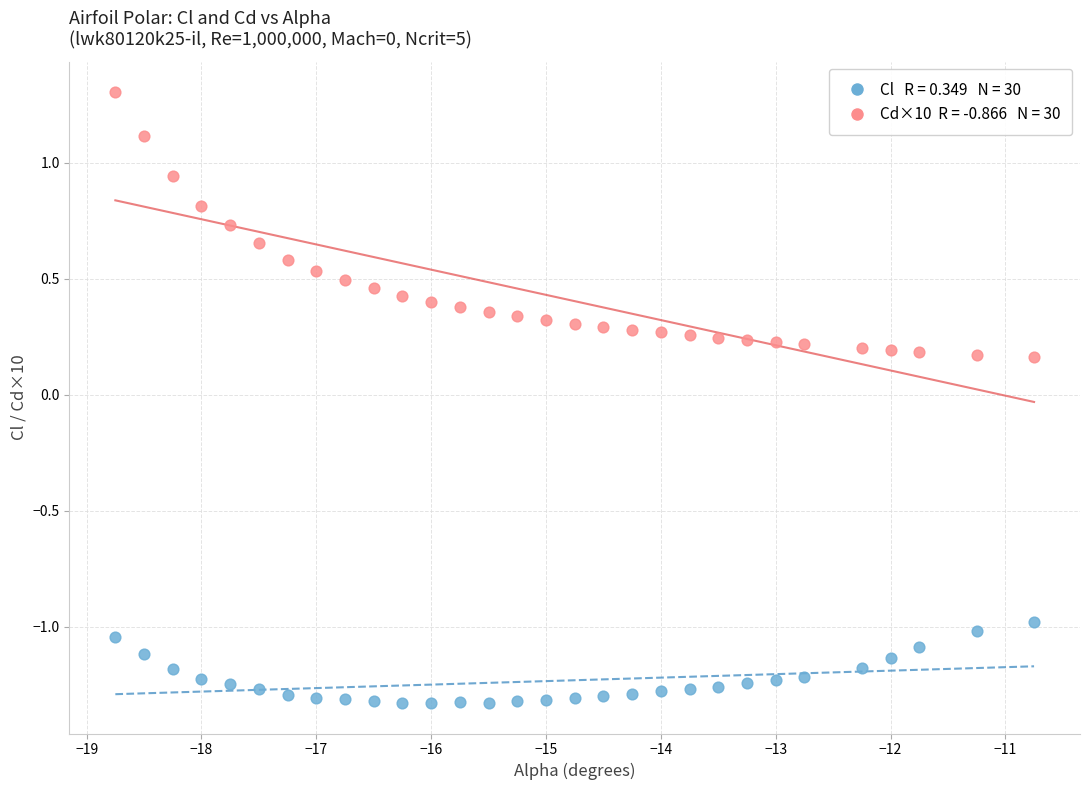

Across all data points, what is the range of Y values (max minus min)?

2.6